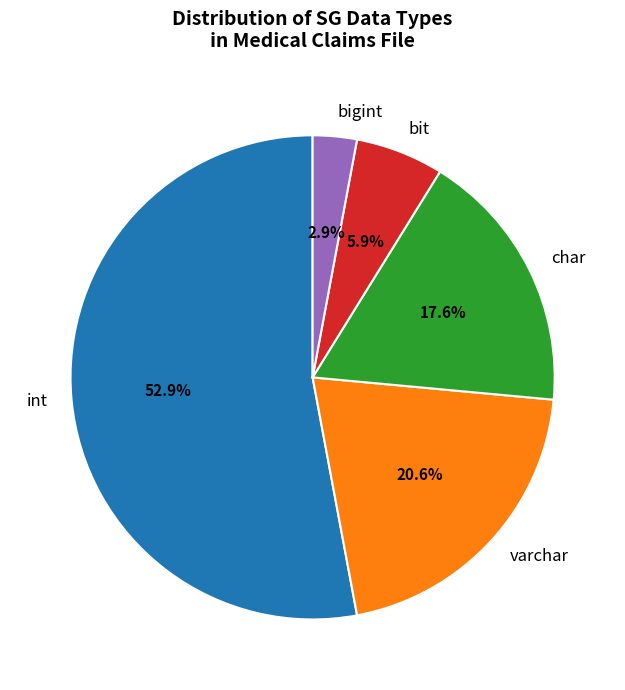

Do bit and int together represent more than half of the pie?

Yes